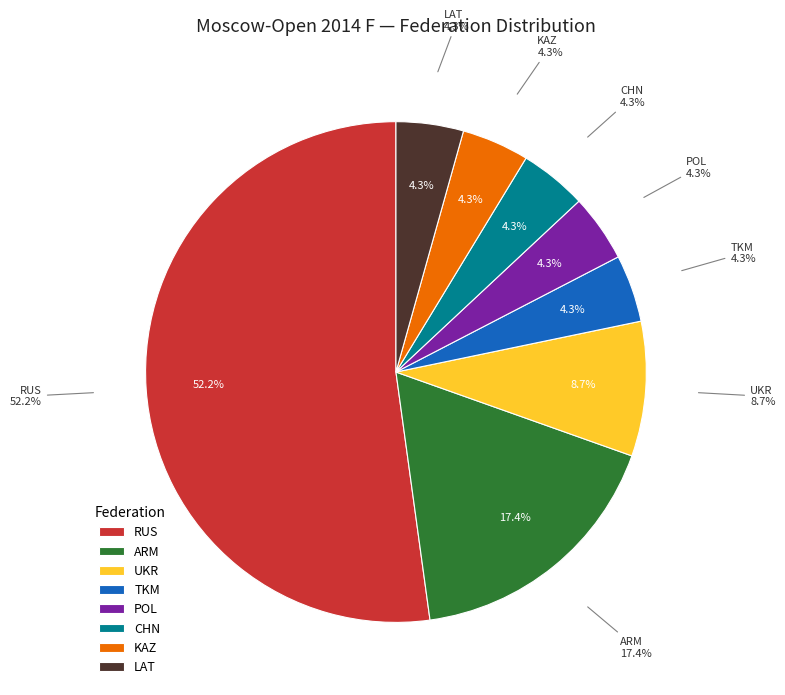

The POL slice represents 14% of the pie. True or false?

False